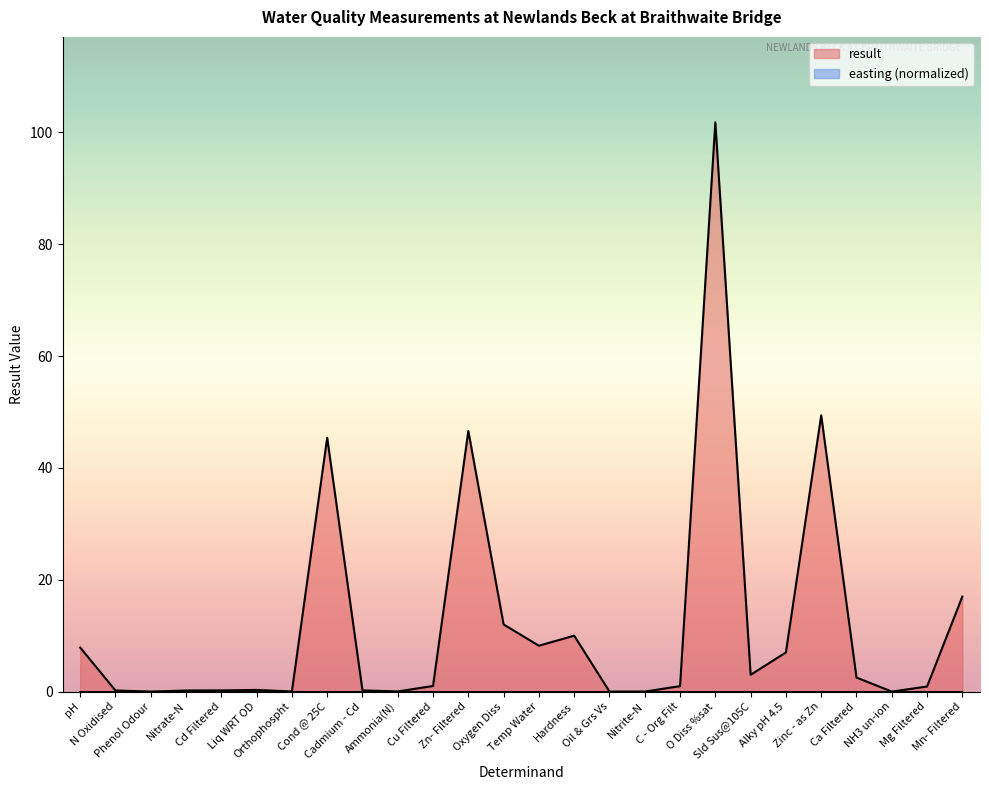

Reading right to left, extract all data points from this chart.

17.0	0.9	0.0	2.5	49.4	7.0	3.0	101.8	1.0	0.0	0.0	10.0	8.2	12.0	46.6	1.0	0.0	0.2	45.4	0.0	0.3	0.2	0.2	0.0	0.2	7.9